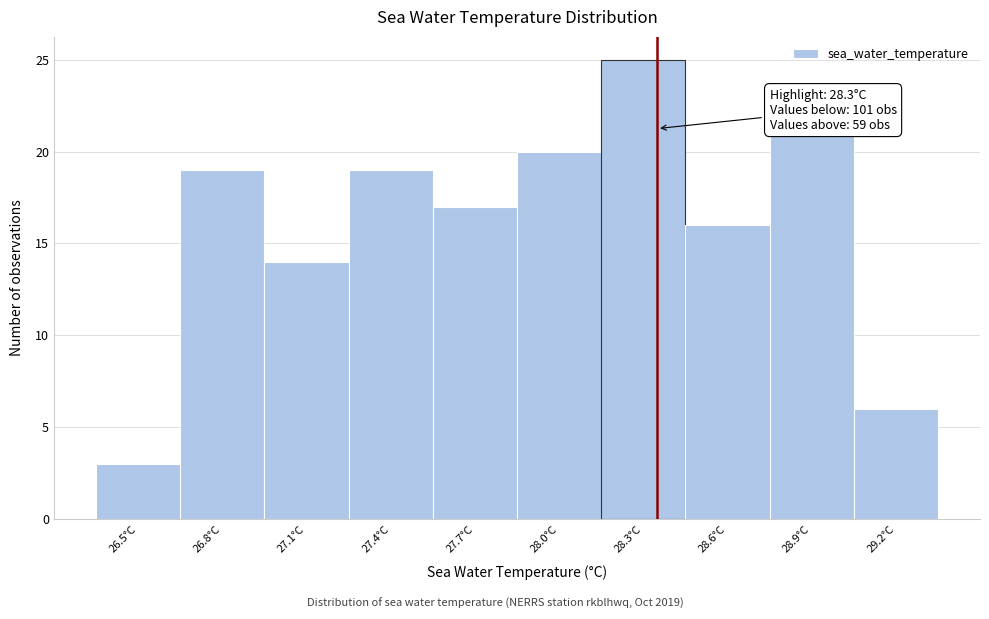

Reading left to right, list all the values displayed in this chart.

3	19	14	19	17	20	25	16	21	6